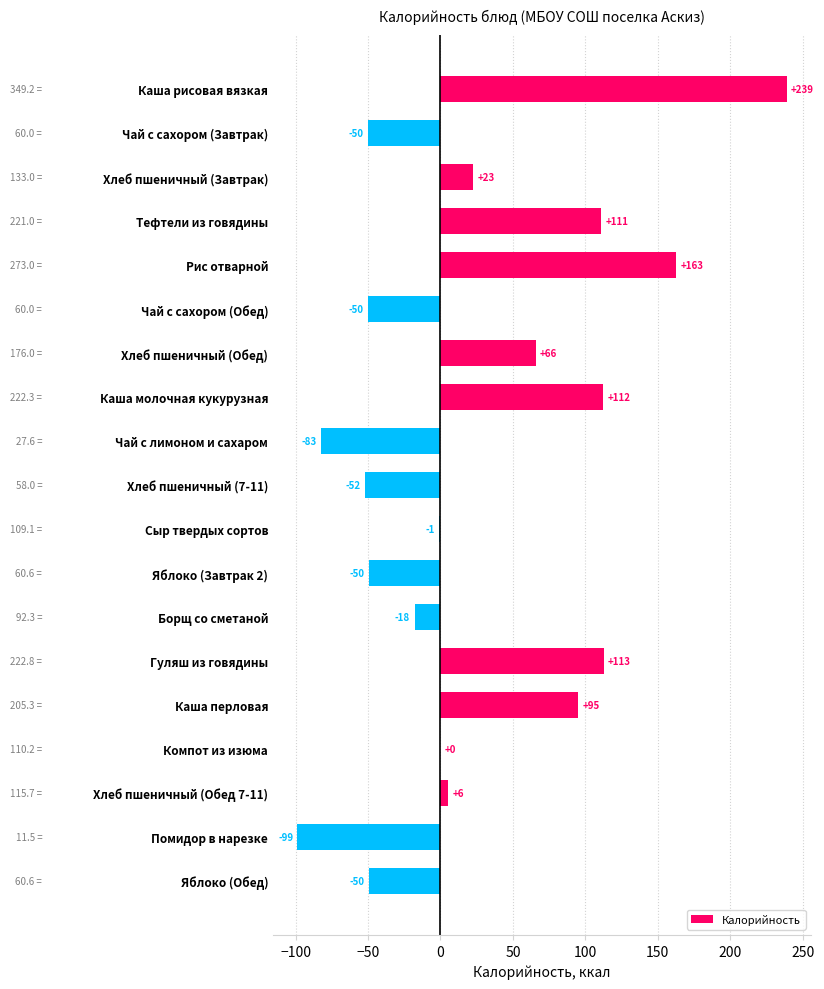

Which has a higher value, Борщ со сметаной or Тефтели из говядины?

Тефтели из говядины